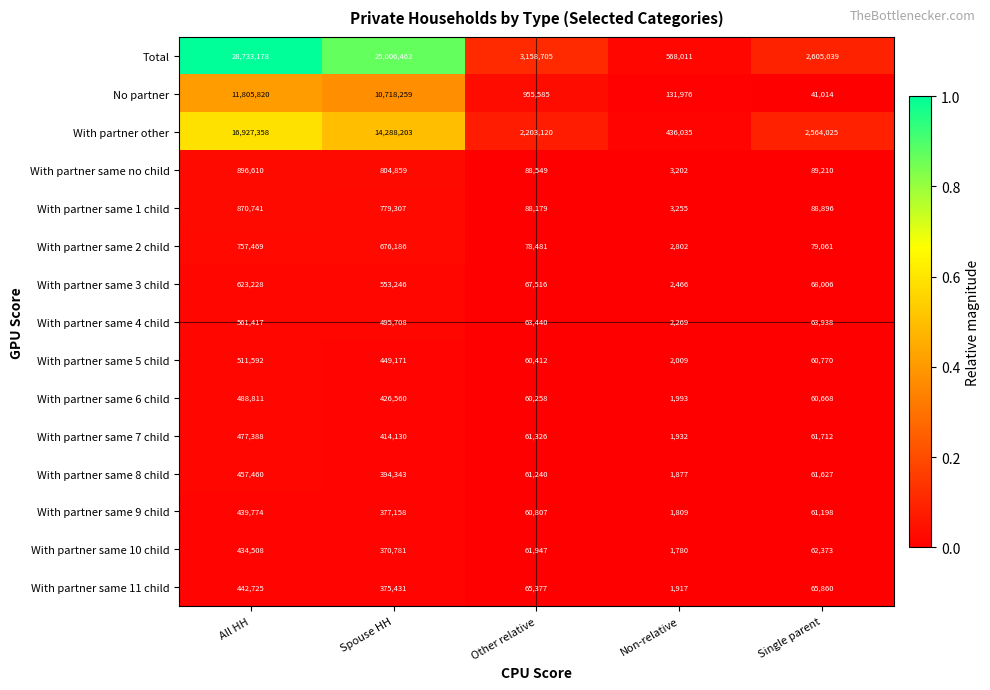

Which series changed the most between All HH and Spouse HH?

Total